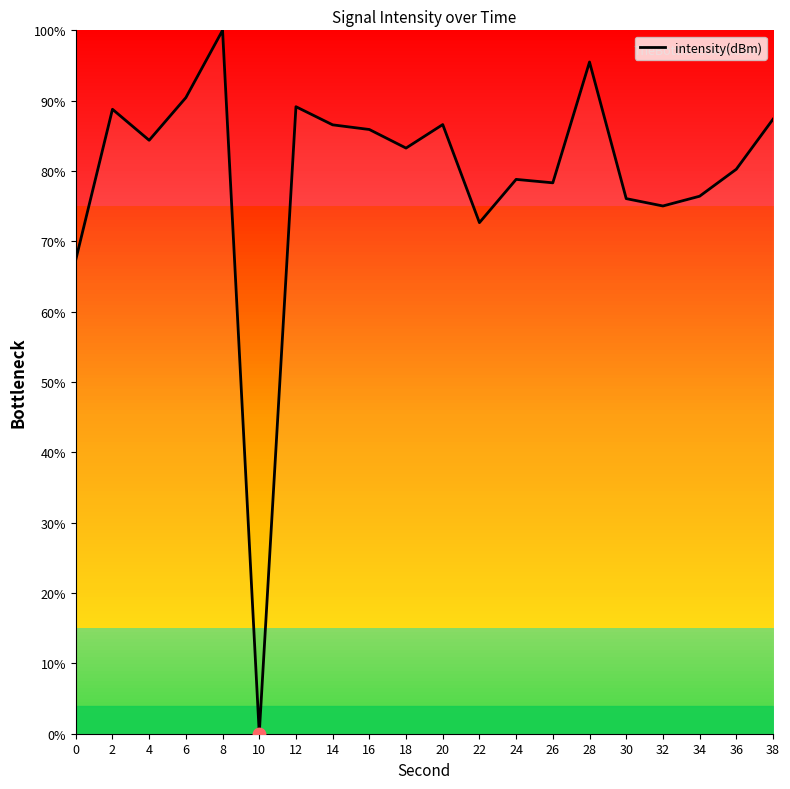

Approximately how many times larger is the value at 30 compared to 24?

1.0